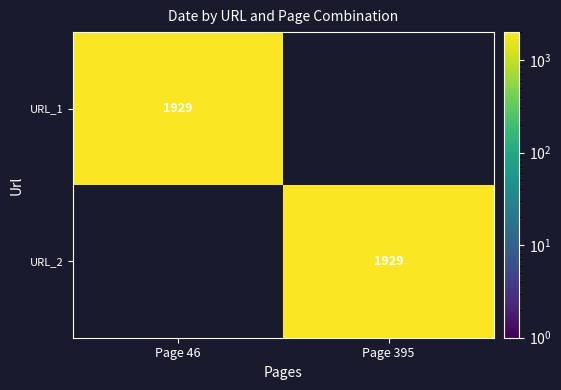

The URL_1 series shows 1128 at Page 46. True or false?

False